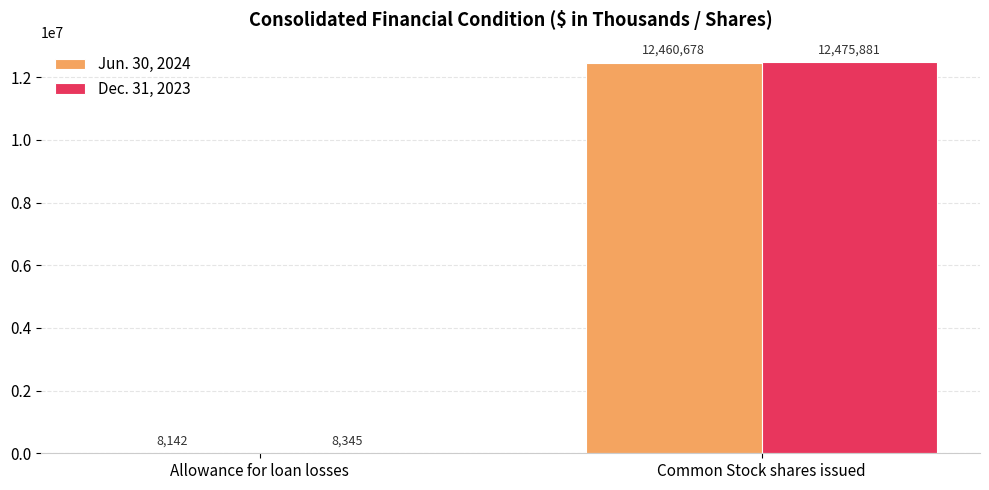

Is the value of Dec. 31, 2023 at Common Stock shares issued greater than the value of Jun. 30, 2024 at Allowance for loan losses?

Yes